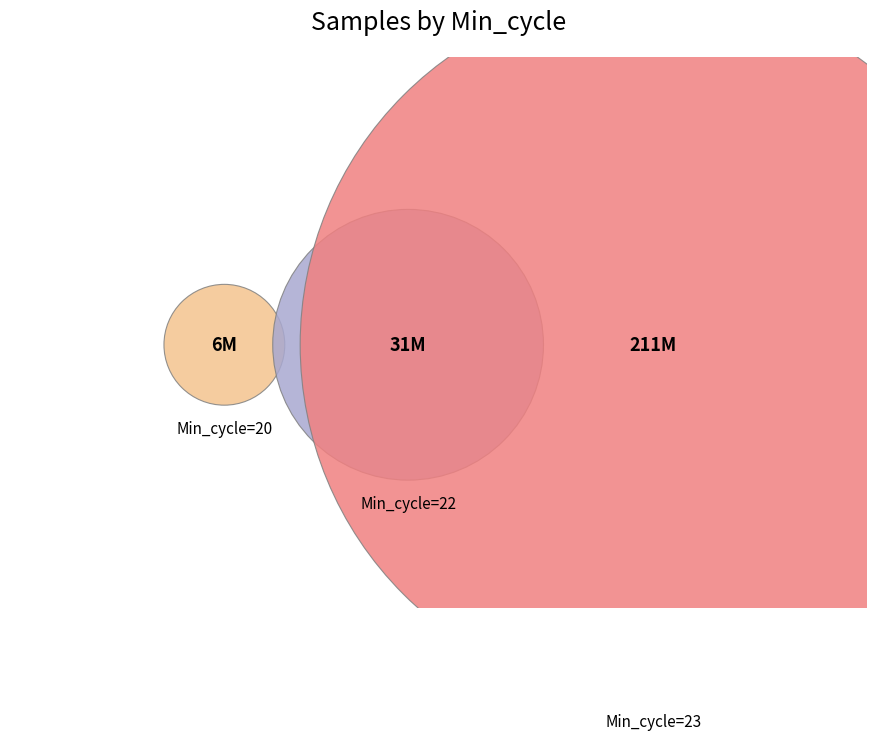

Which slice is the largest?

Min_cycle=23